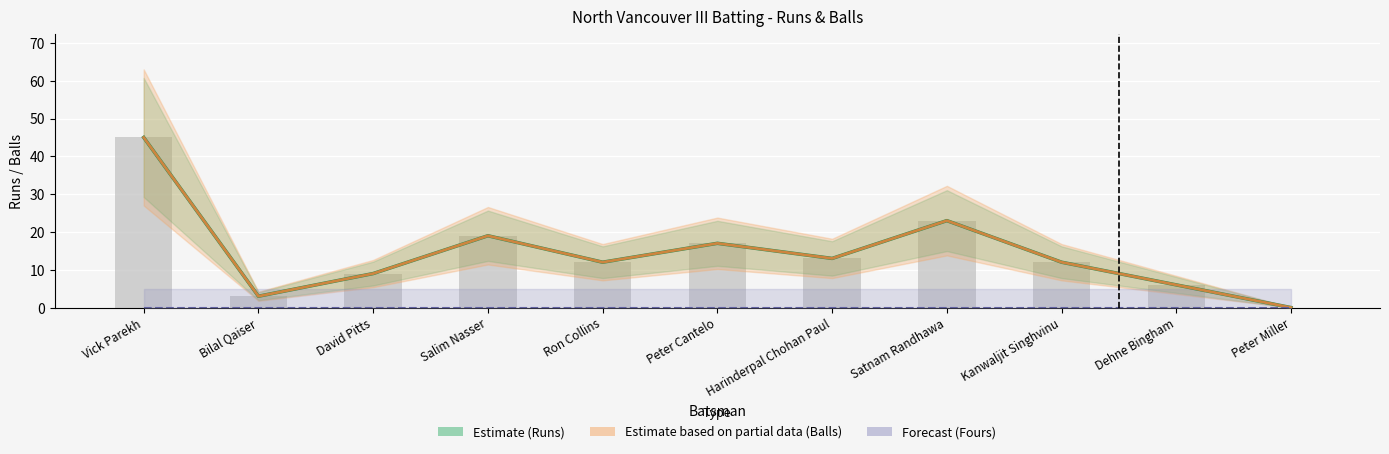

How many data points in Runs are less than 12?

4